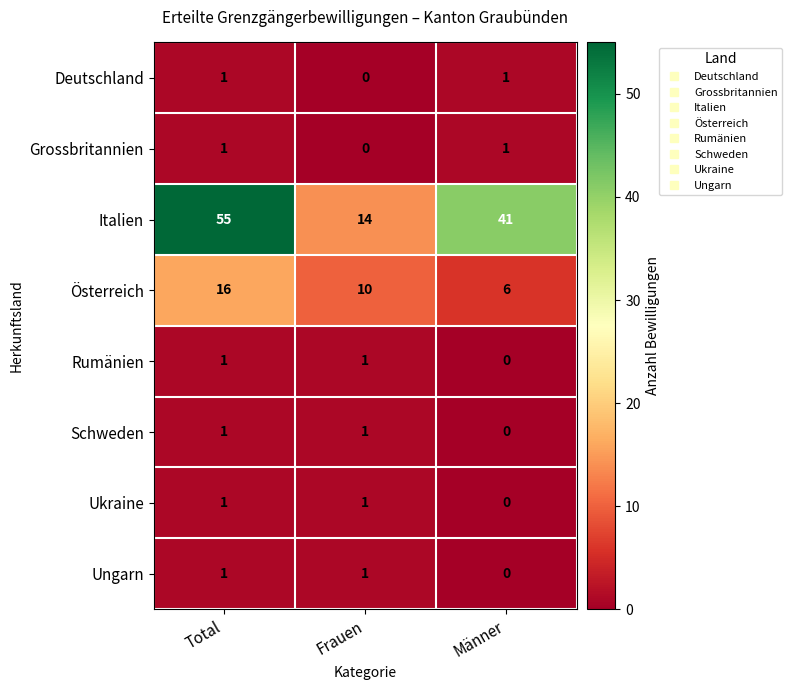

What is the difference between the maximum and minimum values in the Österreich series?

10